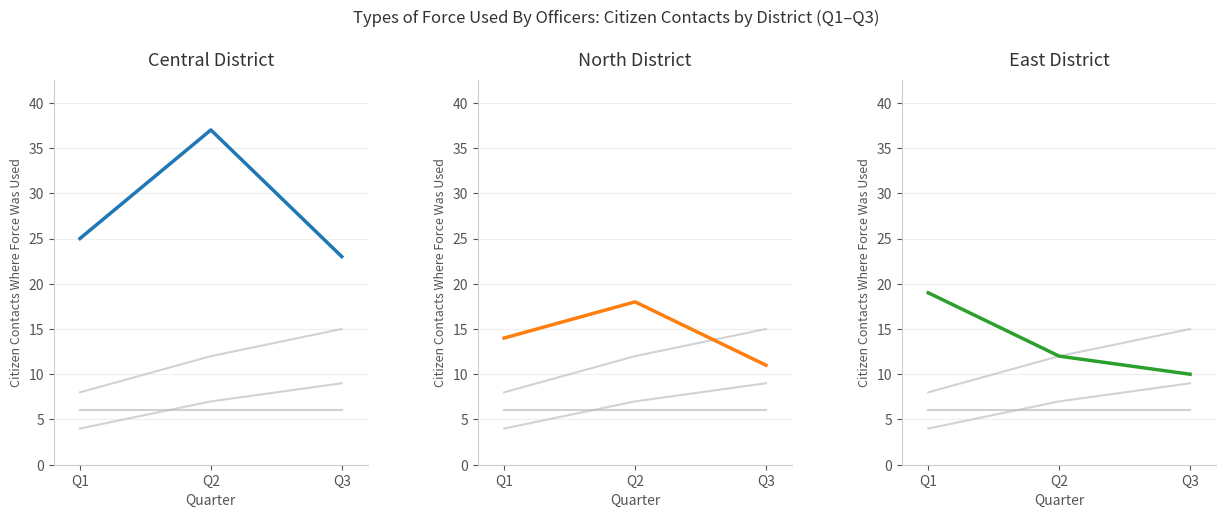

Read the North value at Q2.

18